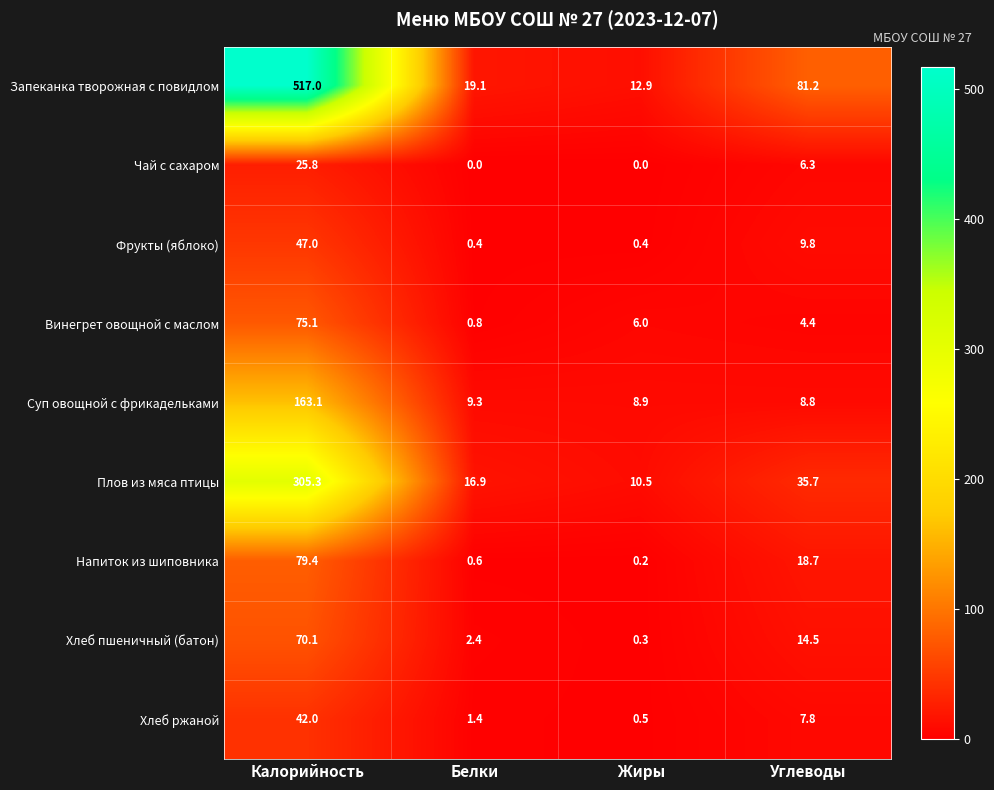

What is the average value of the Плов из мяса птицы series?

92.1